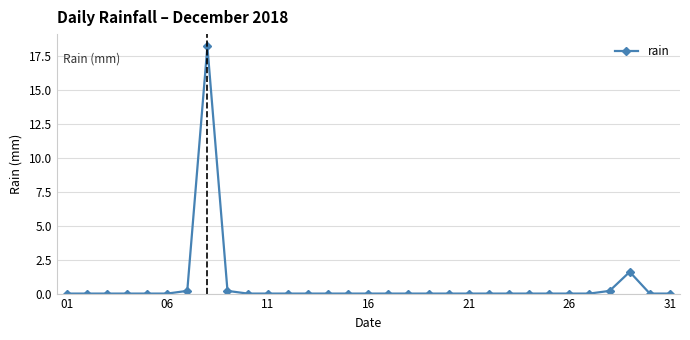

What is the average value?

0.7